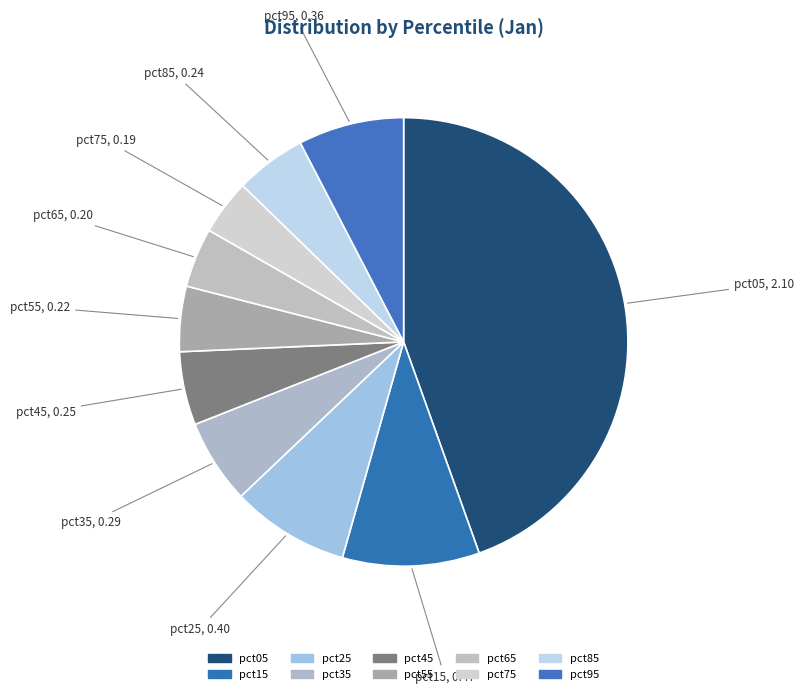

How many segments does this pie chart have?

10